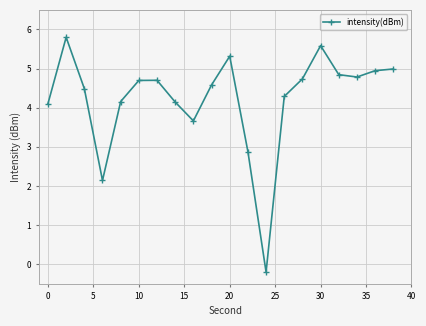

What is the value of the 3rd point from the left?

4.5